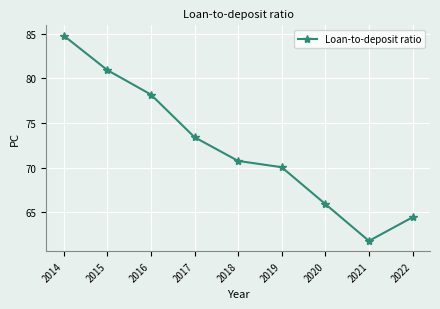

What is the difference between the values at 2016 and 2022?

13.7